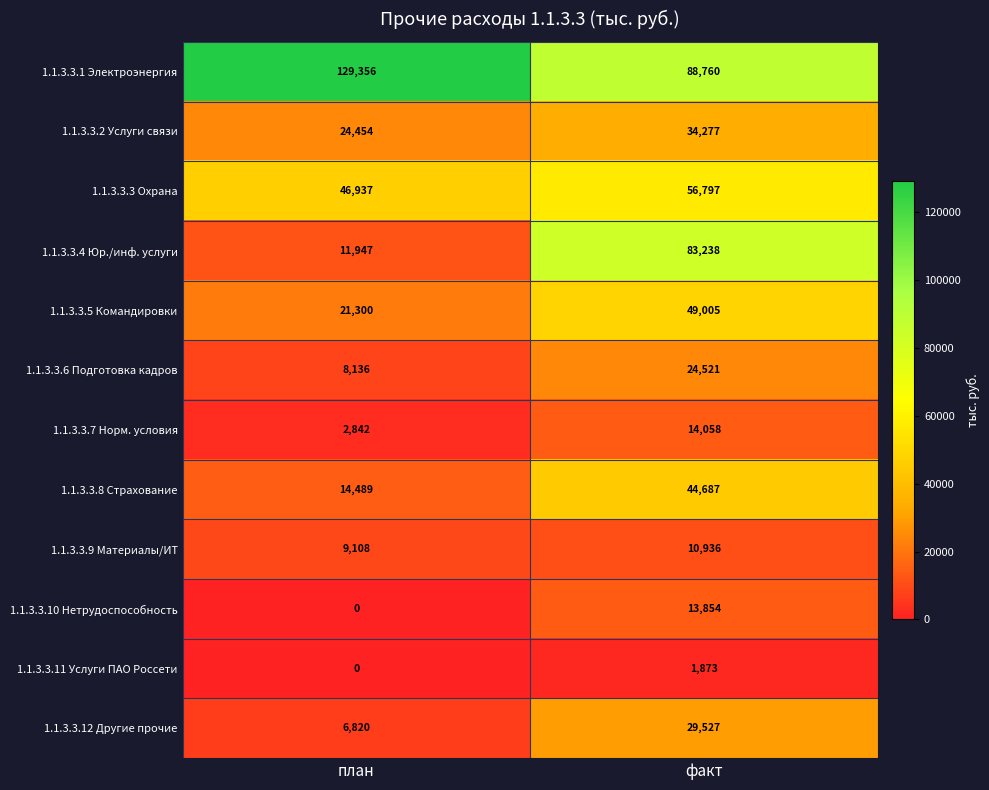

What is the lowest value of the 1.1.3.3.8 Страхование series?

14489